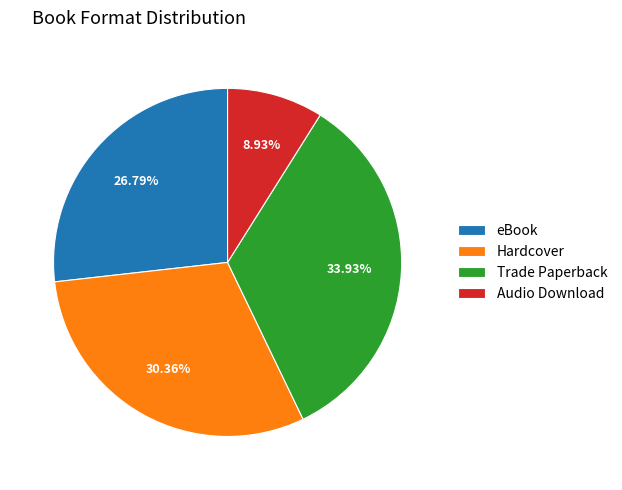

Rank the categories by value from lowest to highest.

Audio Download, eBook, Hardcover, Trade Paperback